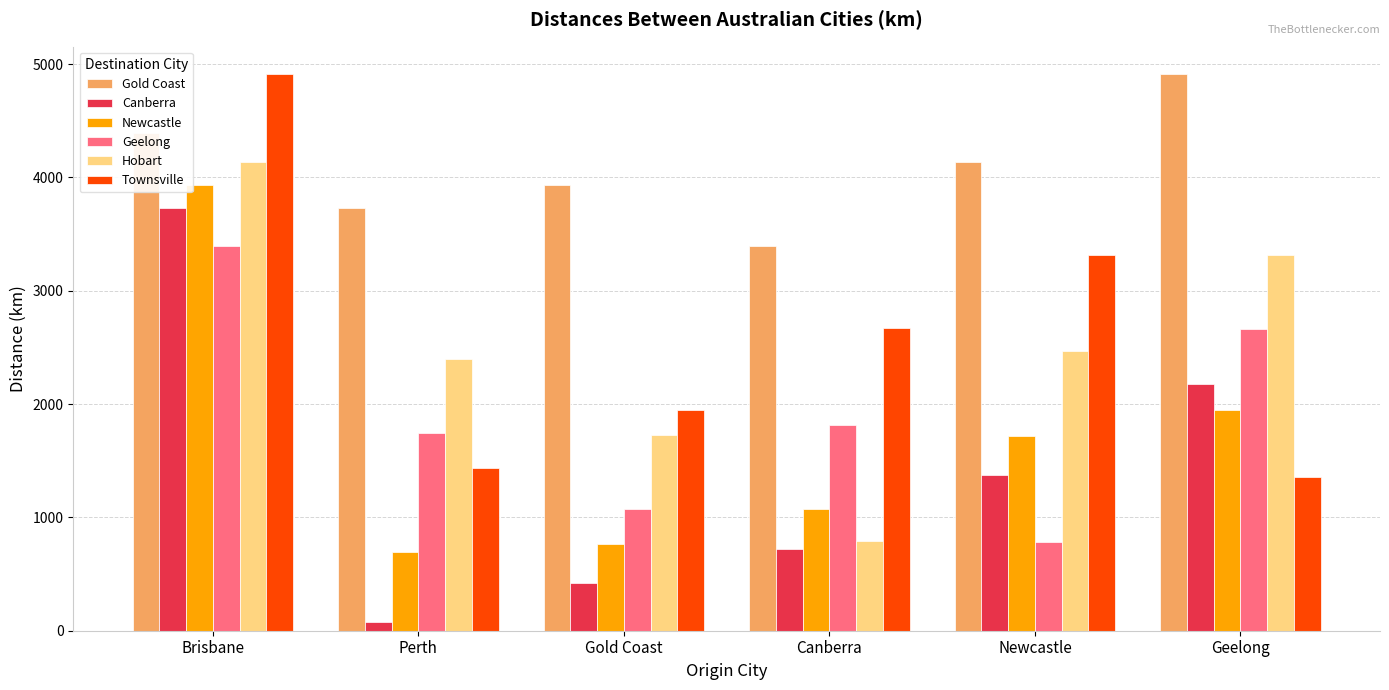

Which series changed the most between Canberra and Newcastle?

Hobart